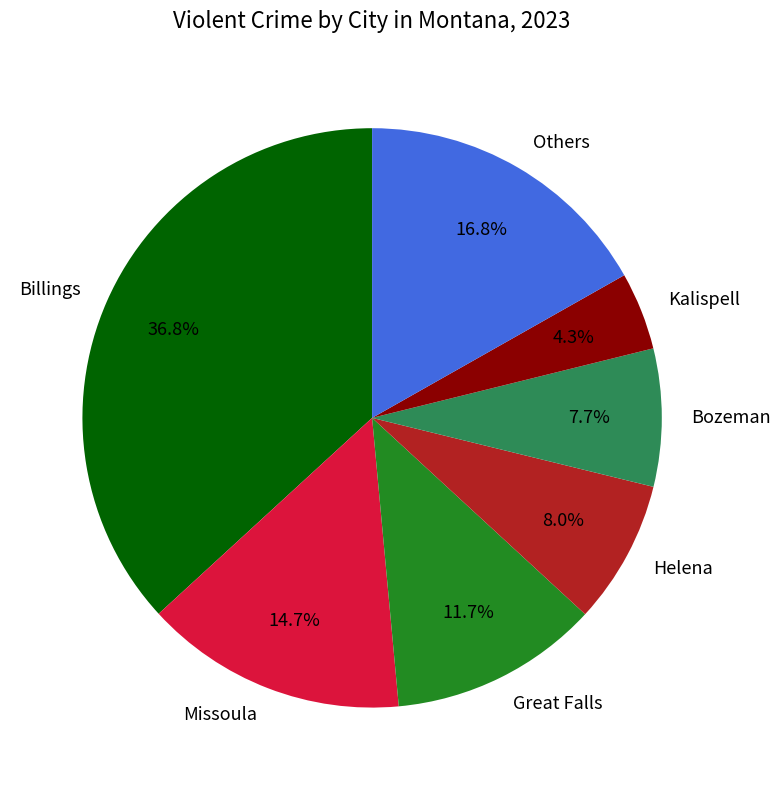

Combined, what portion of the pie is Kalispell and Missoula?

19.0%